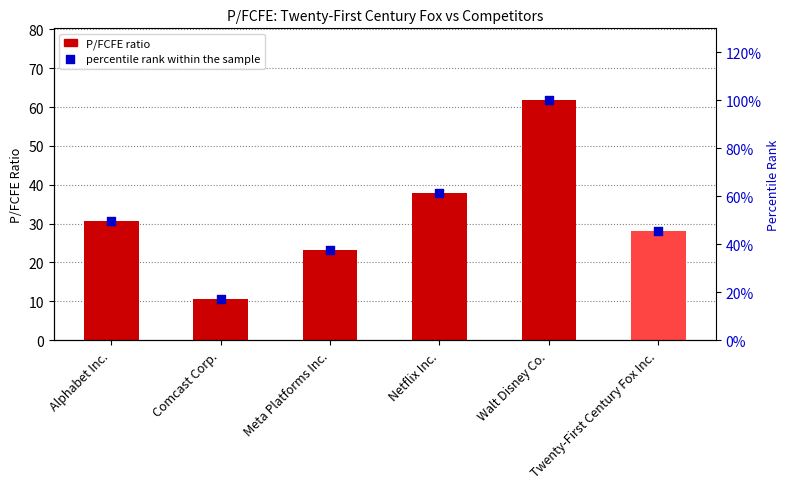

What are all the series names shown in the legend?

P/FCFE, percentile rank within the sample